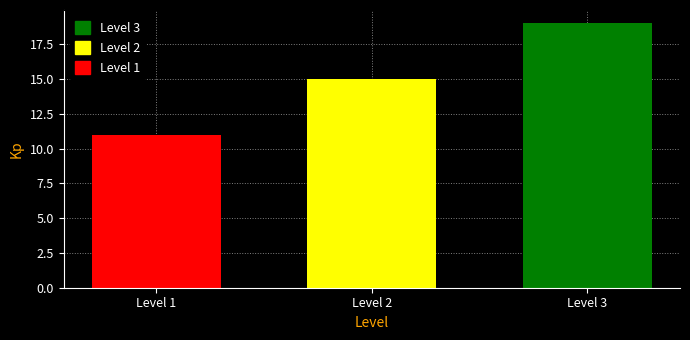

Reading right to left, extract all data points from this chart.

19	15	11